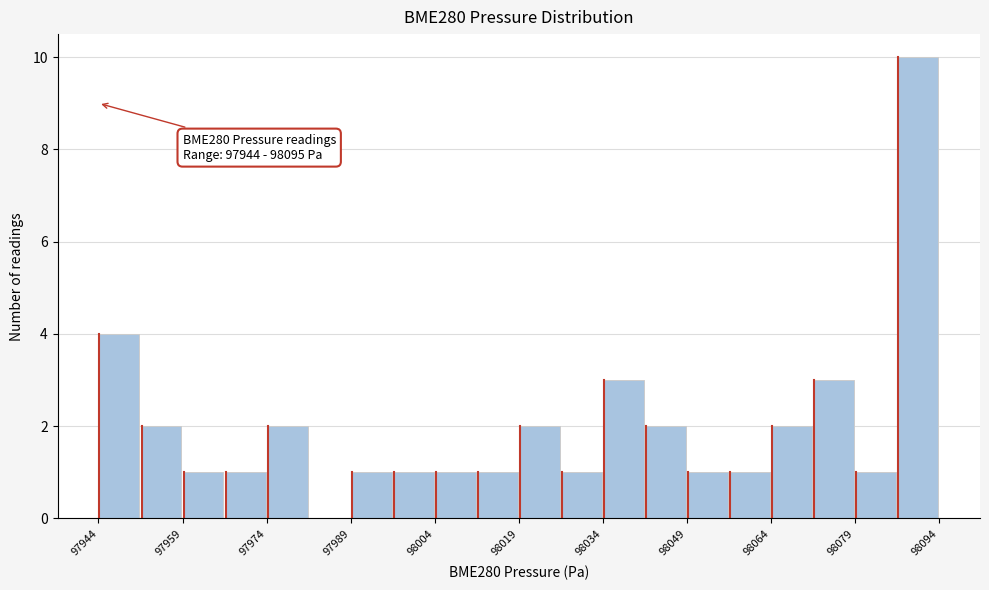

Read against the x-axis, roughly where is the centre of the tallest bar?

98090